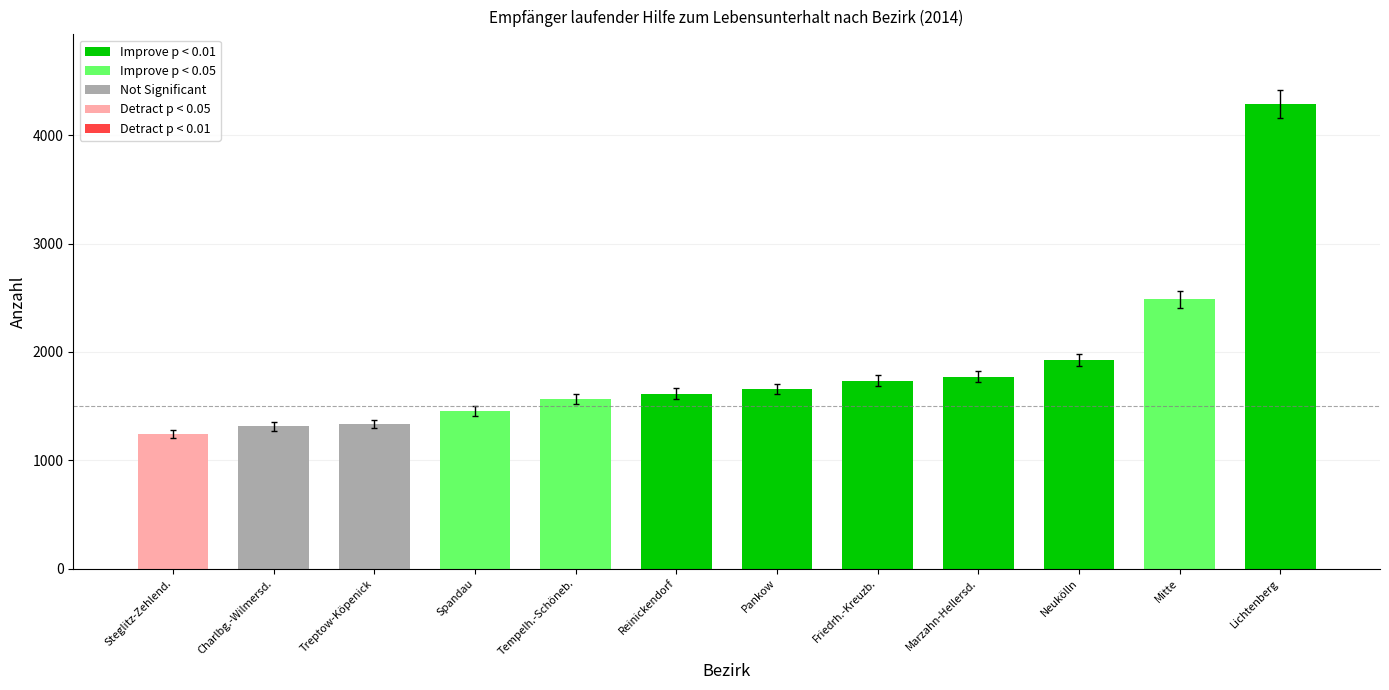

Reading left to right, extract all data points from this chart.

1238	1312	1334	1456	1563	1615	1657	1736	1773	1924	2484	4289